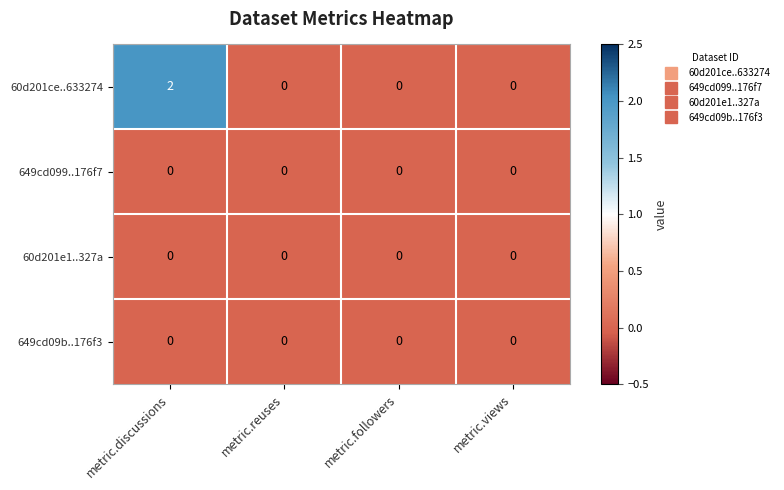

Which series changed the most between metric.discussions and metric.views?

60d201ce..633274